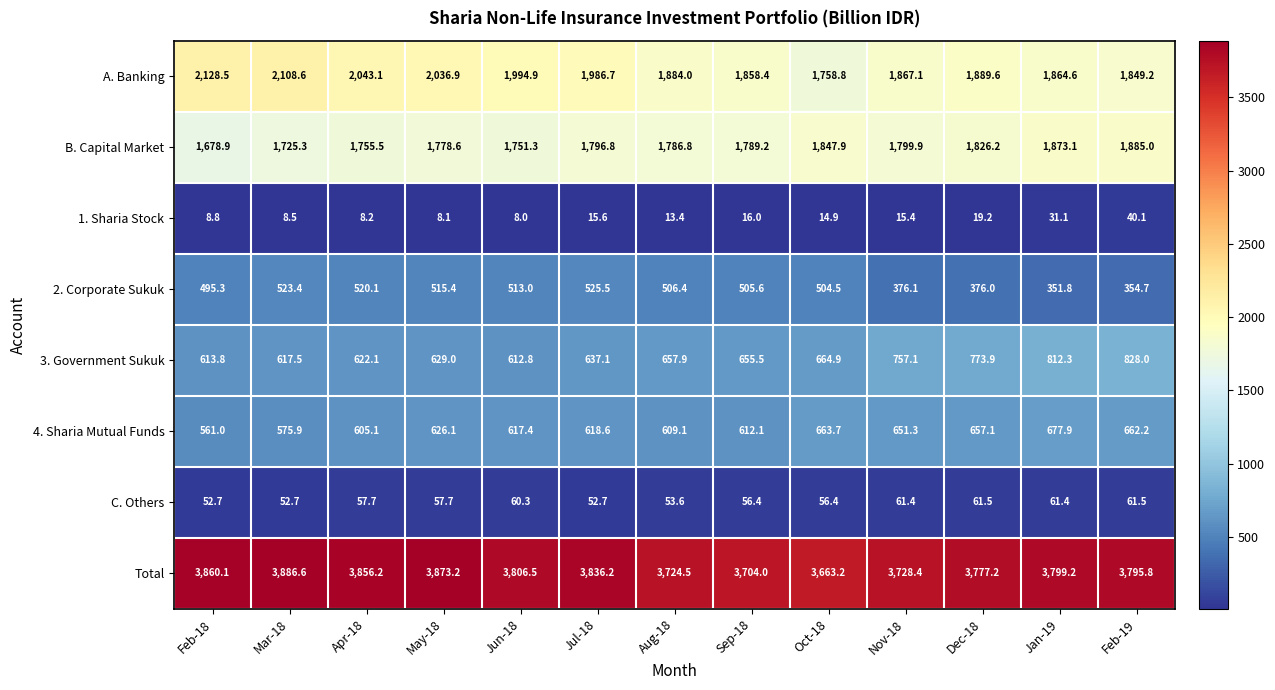

What is the minimum value shown in the chart?

8.0